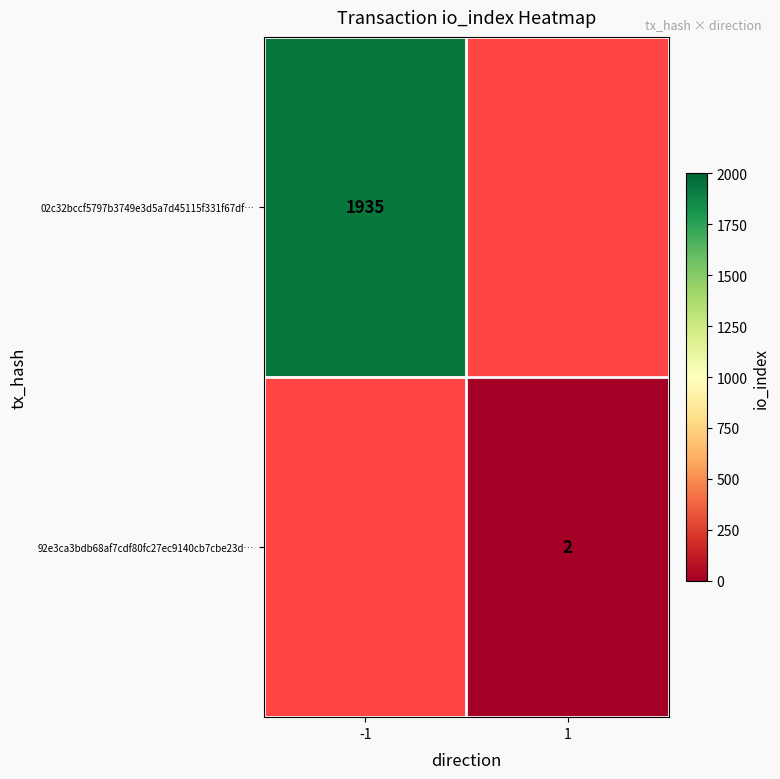

Is it true that 02c32bccf5797b3749e3d5a7d45115f331f67df… equals 597 at -1?

False